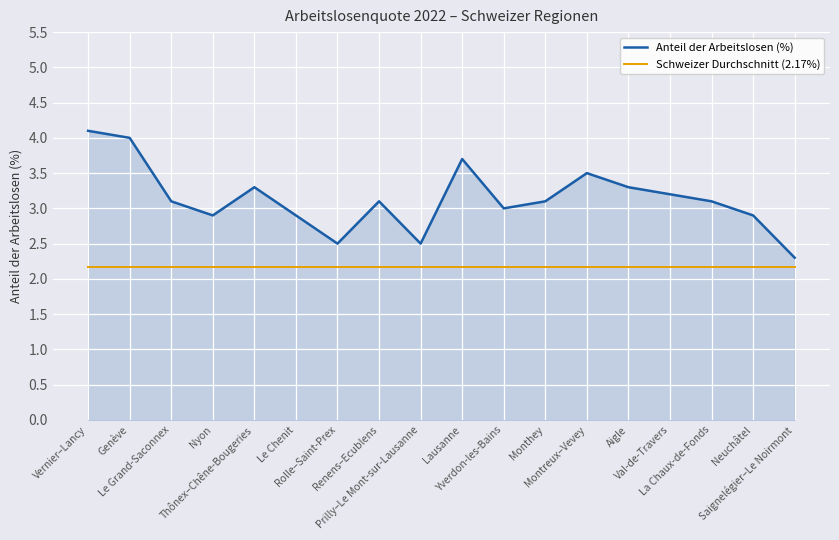

What is the approximate value of Anteil der Arbeitslosen (%) at Le Chenit?

2.9